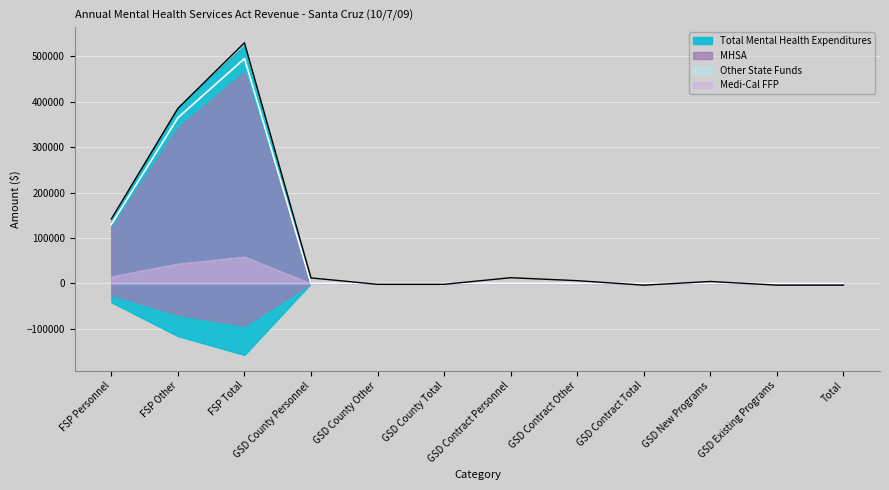

At which label is MHSA closest to 262883?

FSP Personnel